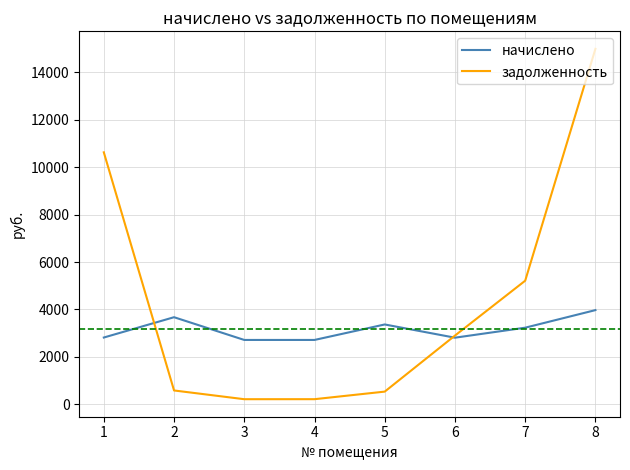

The value of начислено at 2 is 3674.2. True or false?

True